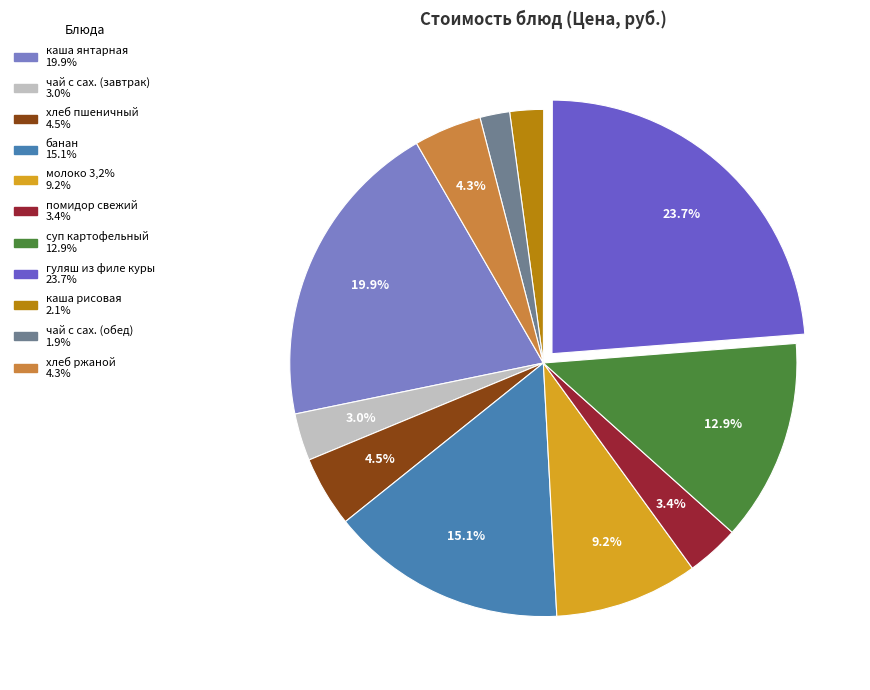

Is there a majority slice in this chart?

No